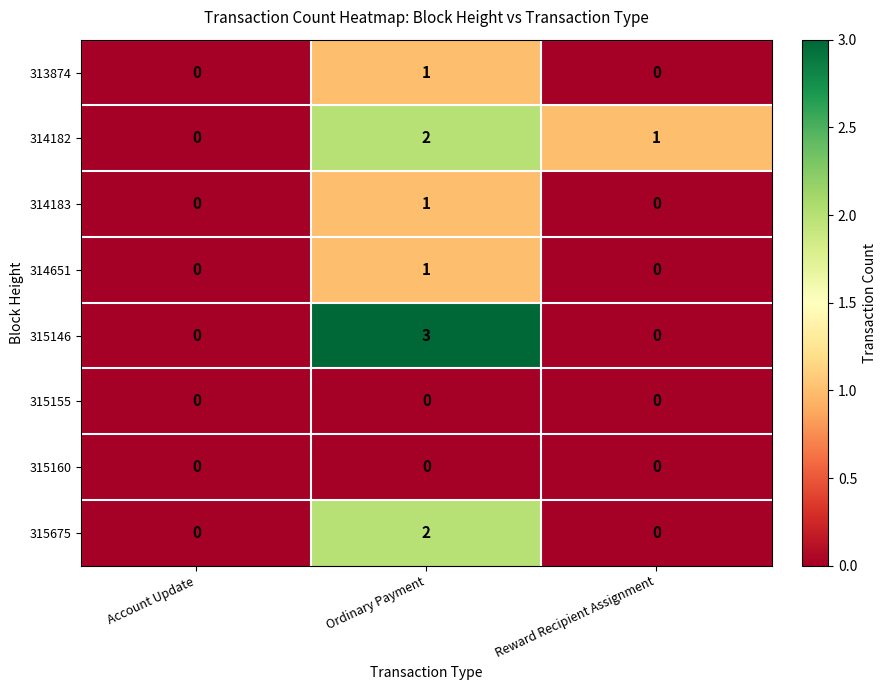

Rank the categories by 314182 value from lowest to highest.

Account Update, Reward Recipient Assignment, Ordinary Payment